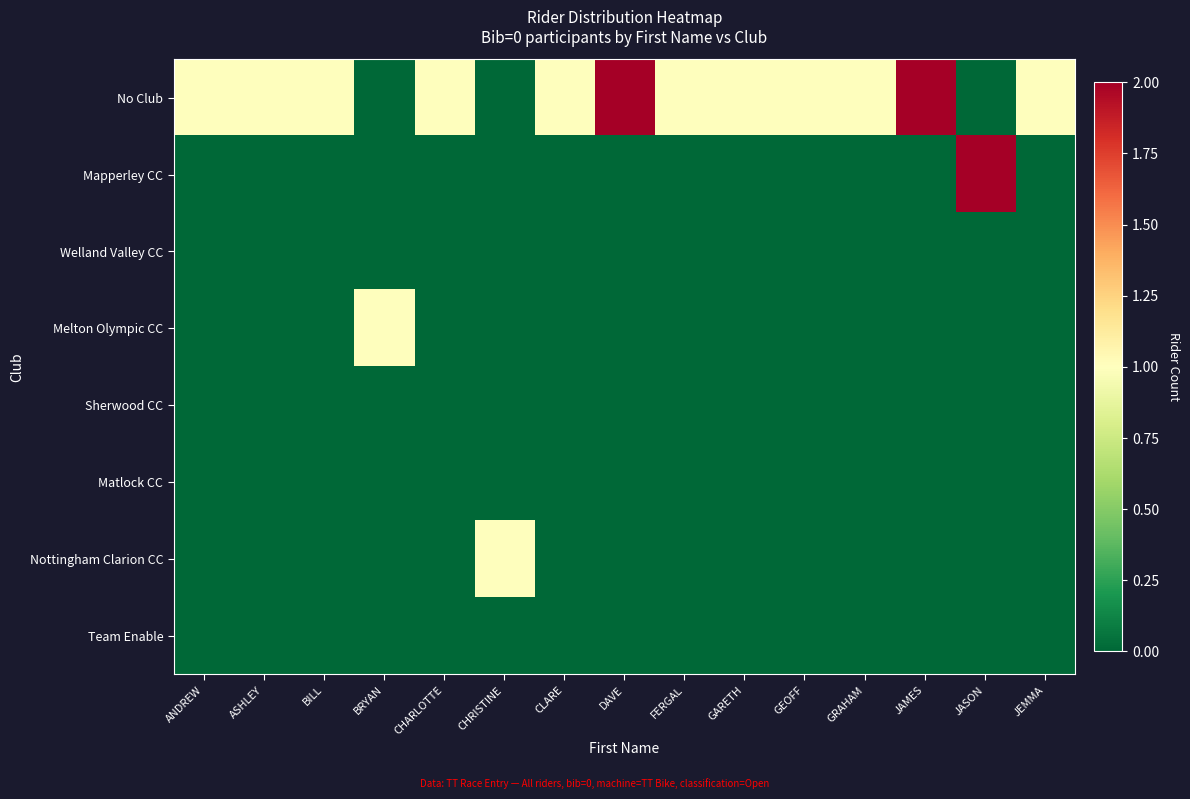

What is the difference between the highest and lowest values at GRAHAM?

1